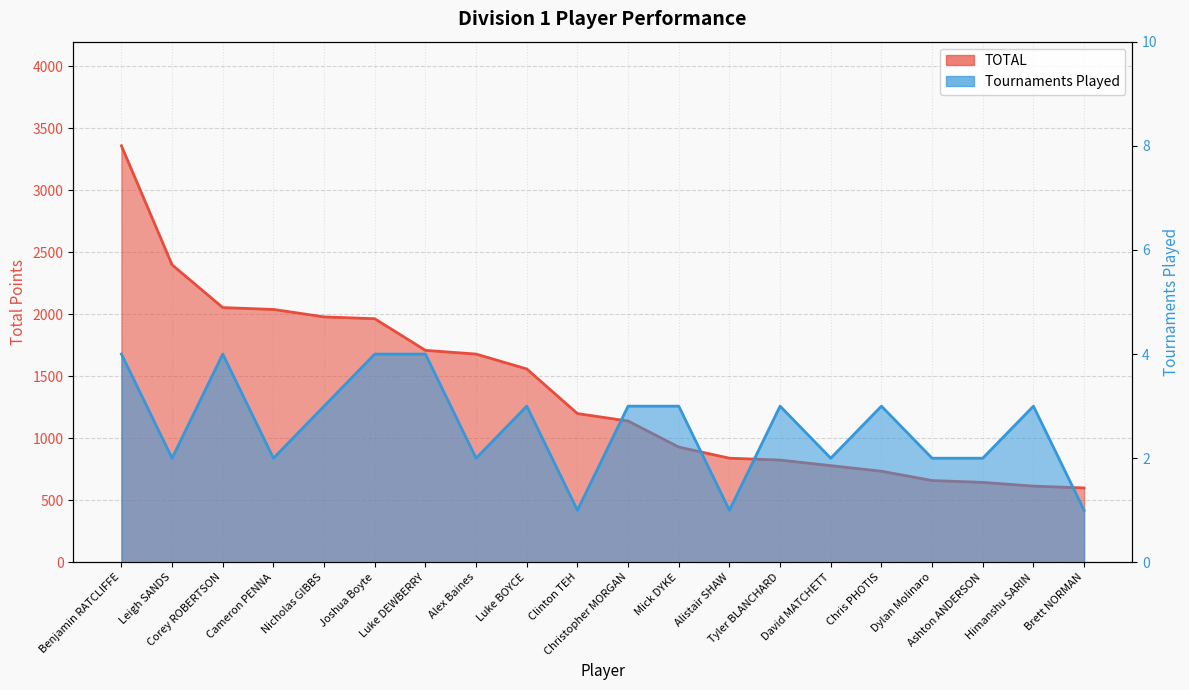

Is the value of TOTAL at Leigh SANDS greater than the value of Tournaments Played at Nicholas GIBBS?

Yes